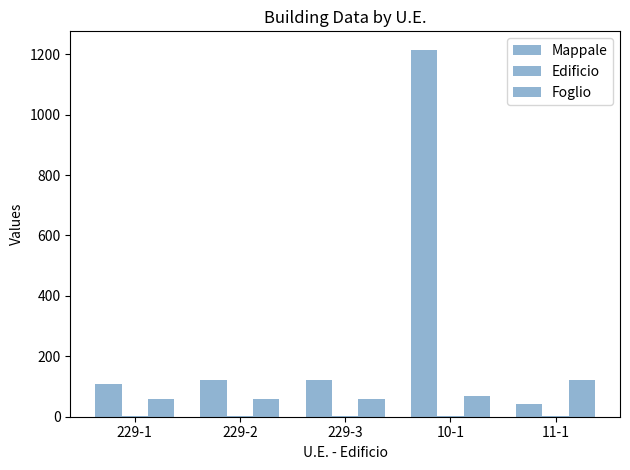

How many groups of bars are there?

5